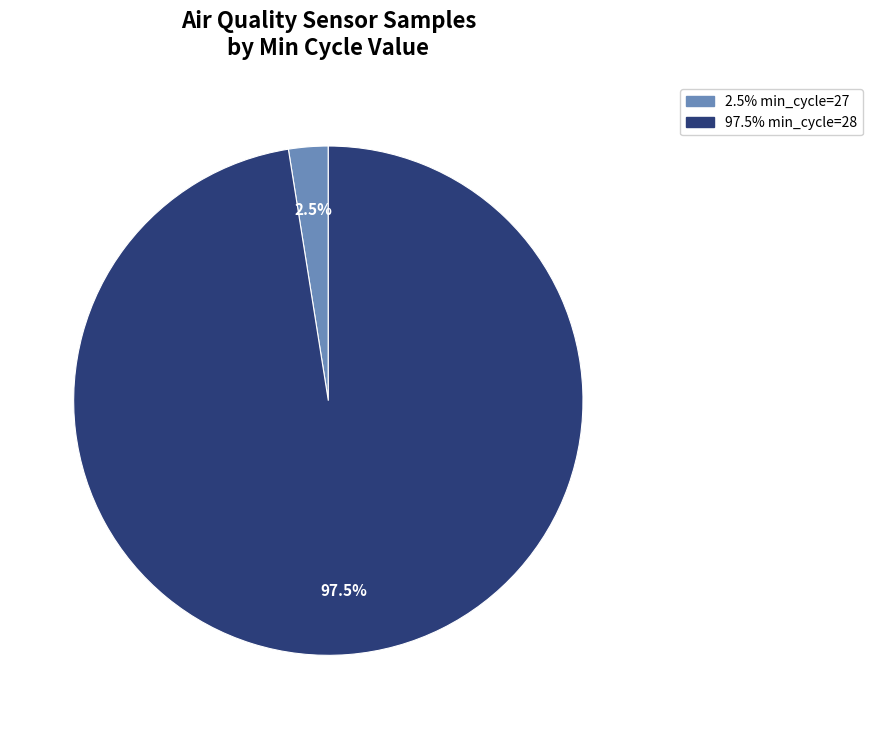

Is there a majority slice in this chart?

Yes